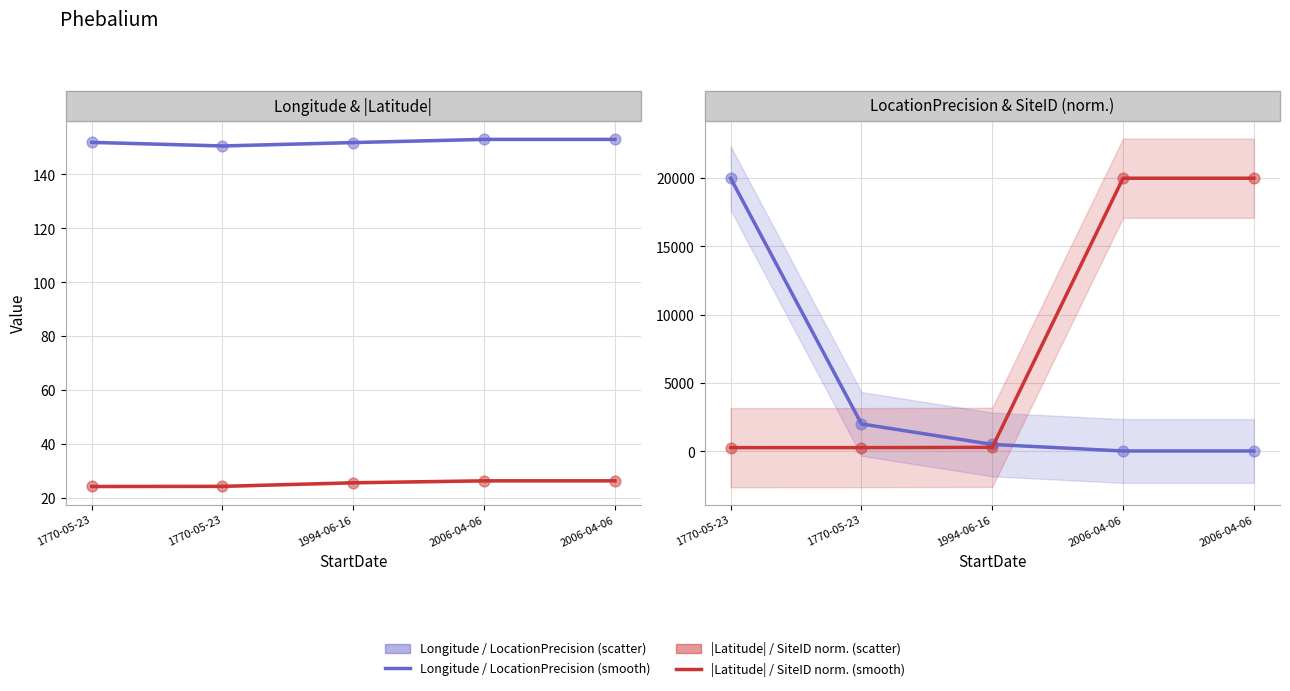

At how many categories does at least one series exceed 4007?

3